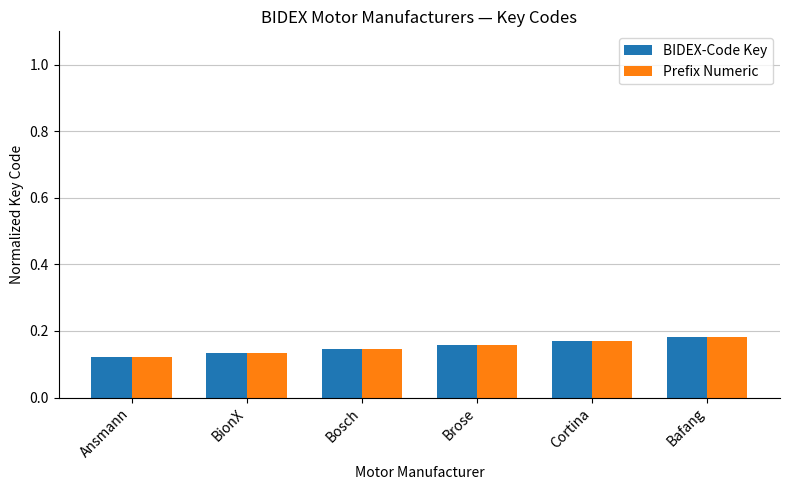

Count the number of categories in the chart.

6